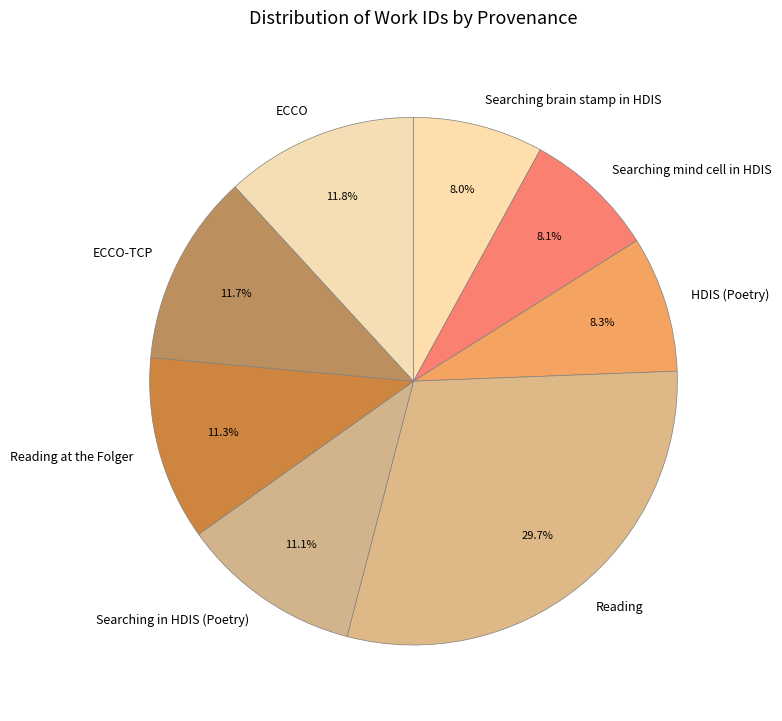

What percentage is the ECCO slice, to the nearest percent?

12%